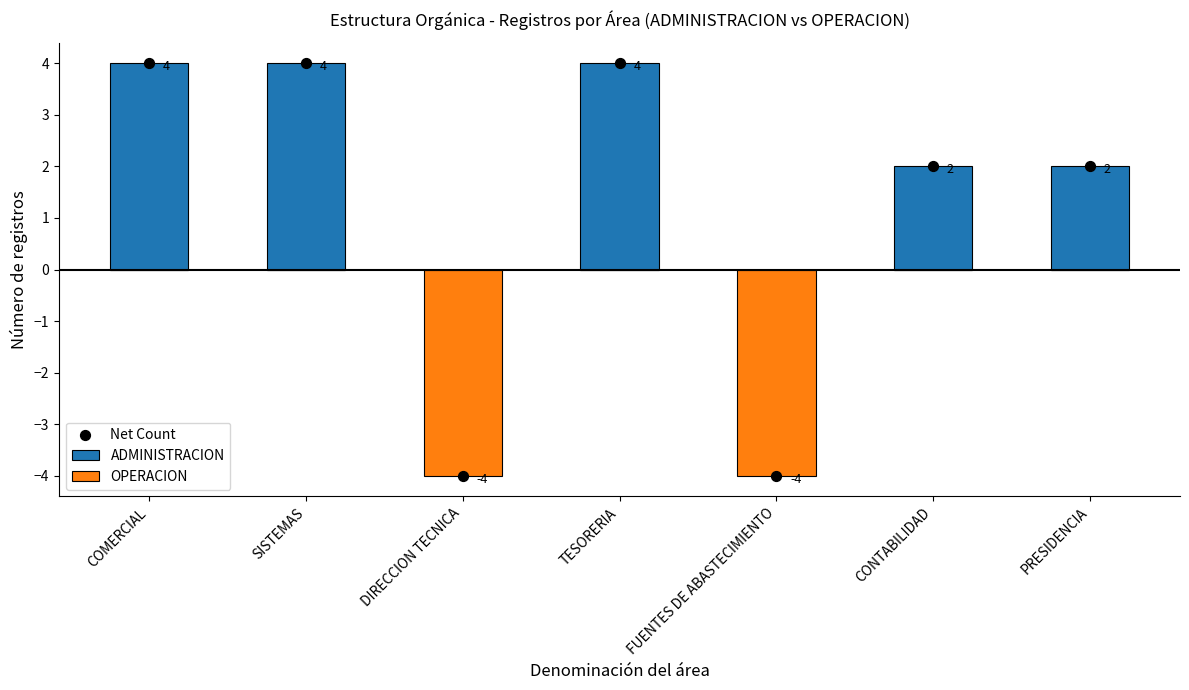

What are all the series names shown in the legend?

ADMINISTRACION, OPERACION, Net Count